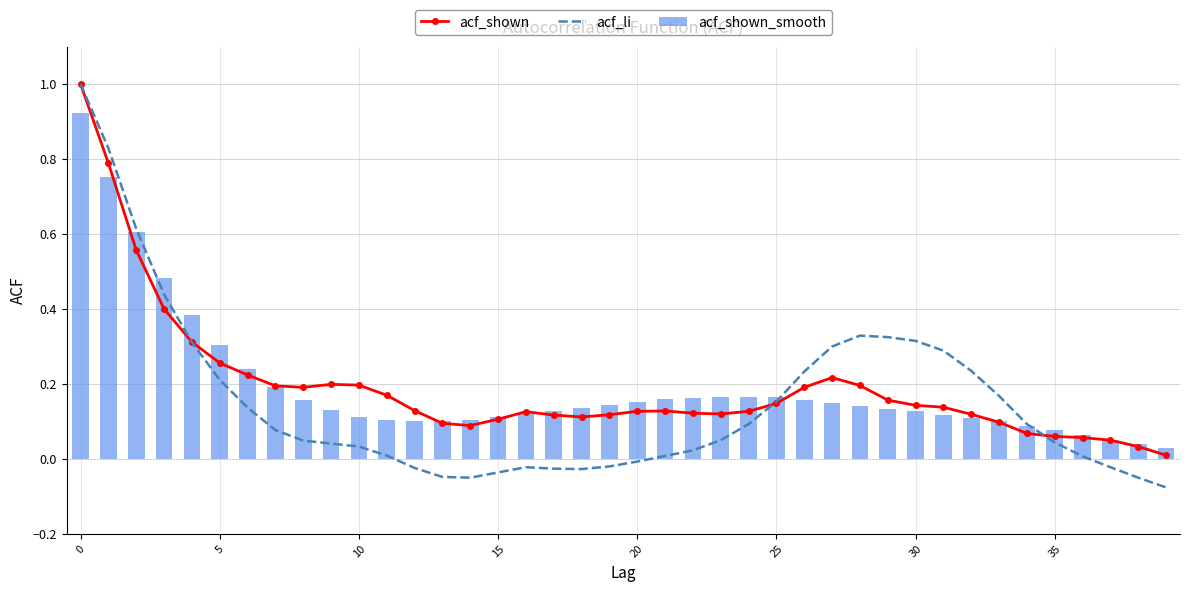

Between 20 and 17, which is larger?

20